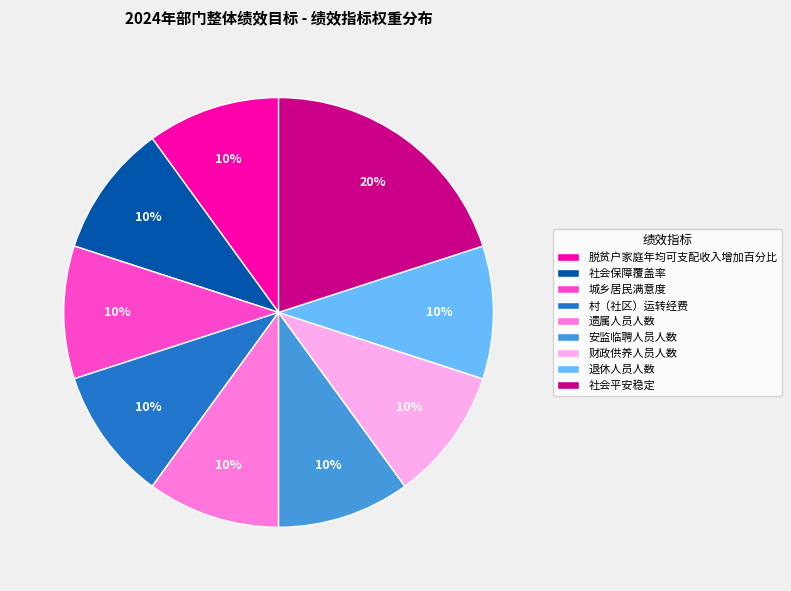

Is there any slice that represents more than half of the pie?

No